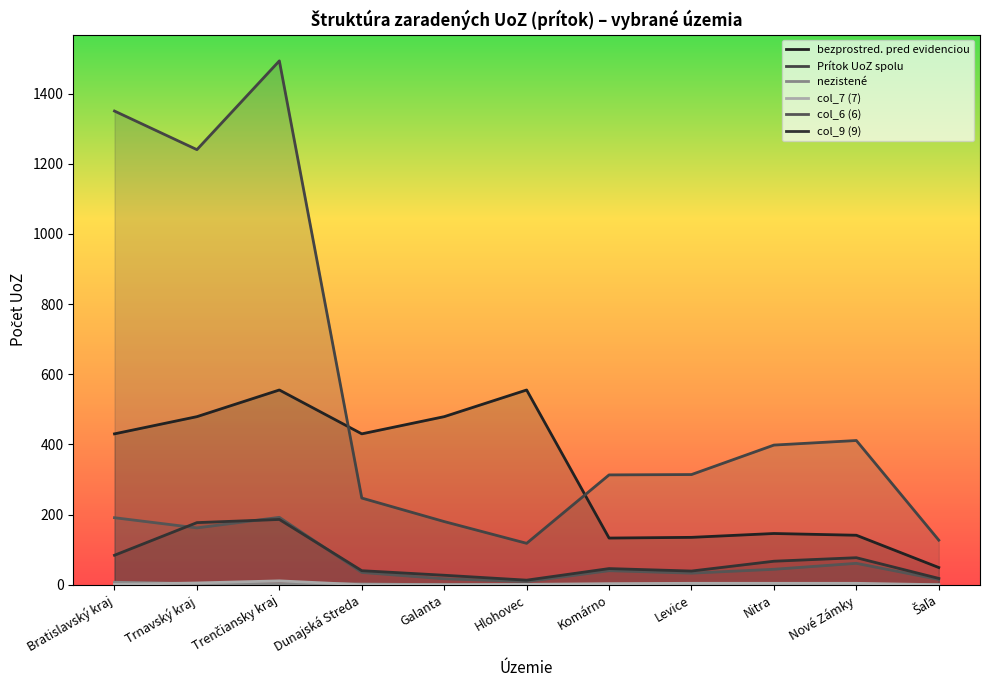

Reading left to right, list all the values displayed in this chart.

bezprostred. pred evidenciou: Bratislavský kraj=430	Trnavský kraj=479	Trenčiansky kraj=555	Dunajská Streda=430	Galanta=479	Hlohovec=555	Komárno=133	Levice=135	Nitra=146	Nové Zámky=141	Šaľa=49
Prítok UoZ spolu: Bratislavský kraj=1350	Trnavský kraj=1240	Trenčiansky kraj=1493	Dunajská Streda=247	Galanta=180	Hlohovec=118	Komárno=313	Levice=314	Nitra=398	Nové Zámky=411	Šaľa=127
nezistené: Bratislavský kraj=7	Trnavský kraj=3	Trenčiansky kraj=3	Dunajská Streda=2	Galanta=0	Hlohovec=0	Komárno=0	Levice=2	Nitra=0	Nové Zámky=0	Šaľa=0
col_7 (7): Bratislavský kraj=1	Trnavský kraj=5	Trenčiansky kraj=11	Dunajská Streda=0	Galanta=0	Hlohovec=1	Komárno=3	Levice=4	Nitra=4	Nové Zámky=4	Šaľa=0
col_6 (6): Bratislavský kraj=191	Trnavský kraj=162	Trenčiansky kraj=192	Dunajská Streda=35	Galanta=17	Hlohovec=9	Komárno=40	Levice=33	Nitra=44	Nové Zámky=61	Šaľa=15
col_9 (9): Bratislavský kraj=84	Trnavský kraj=177	Trenčiansky kraj=186	Dunajská Streda=40	Galanta=27	Hlohovec=13	Komárno=46	Levice=39	Nitra=67	Nové Zámky=77	Šaľa=18